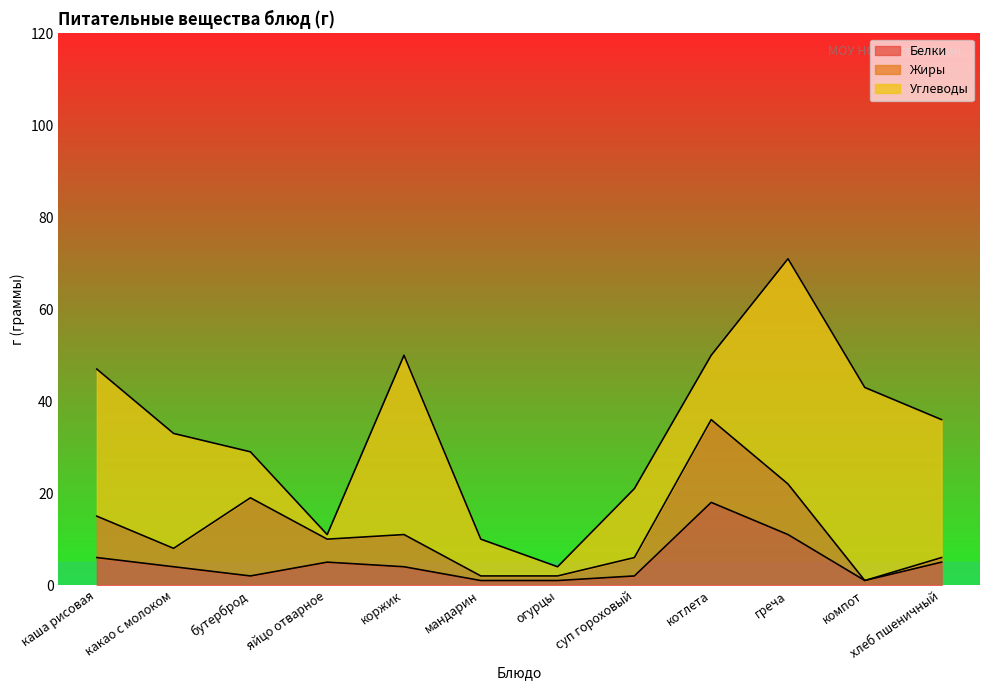

What are all the series names shown in the legend?

Белки, Жиры, Углеводы